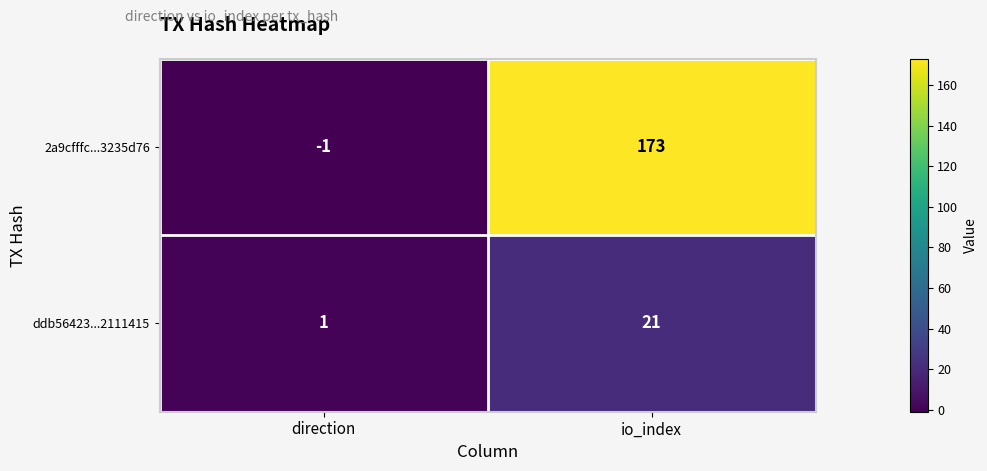

Where is 2a9cfffc...3235d76 nearest to the value 86?

direction